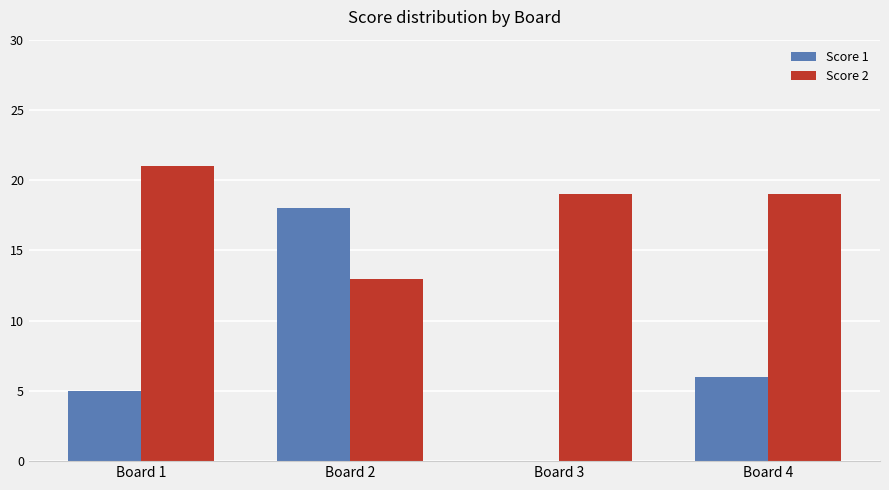

What is the sum of all Score 1 values?

29